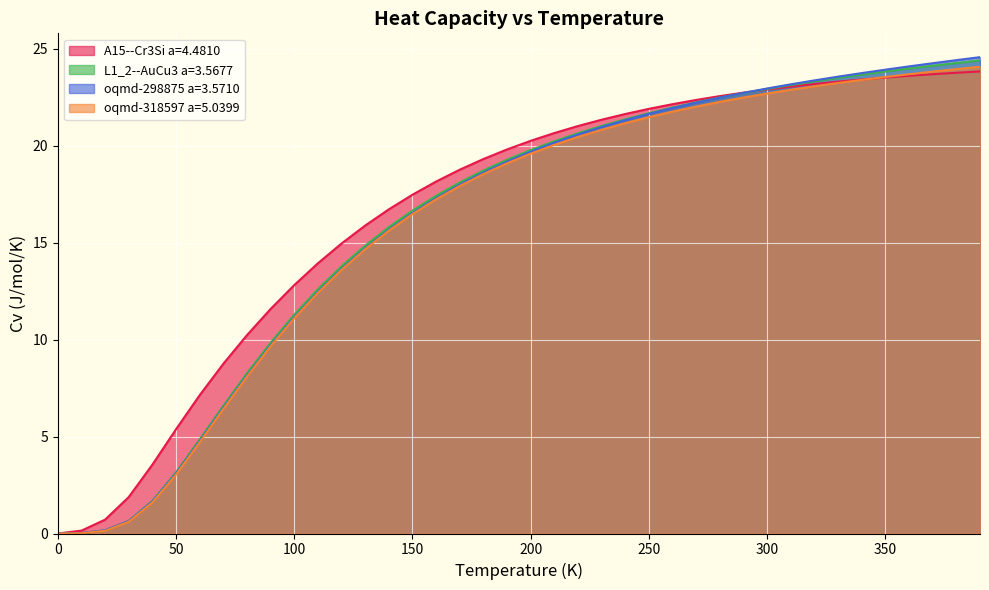

What is the total value across all series at 160.0?

70.1